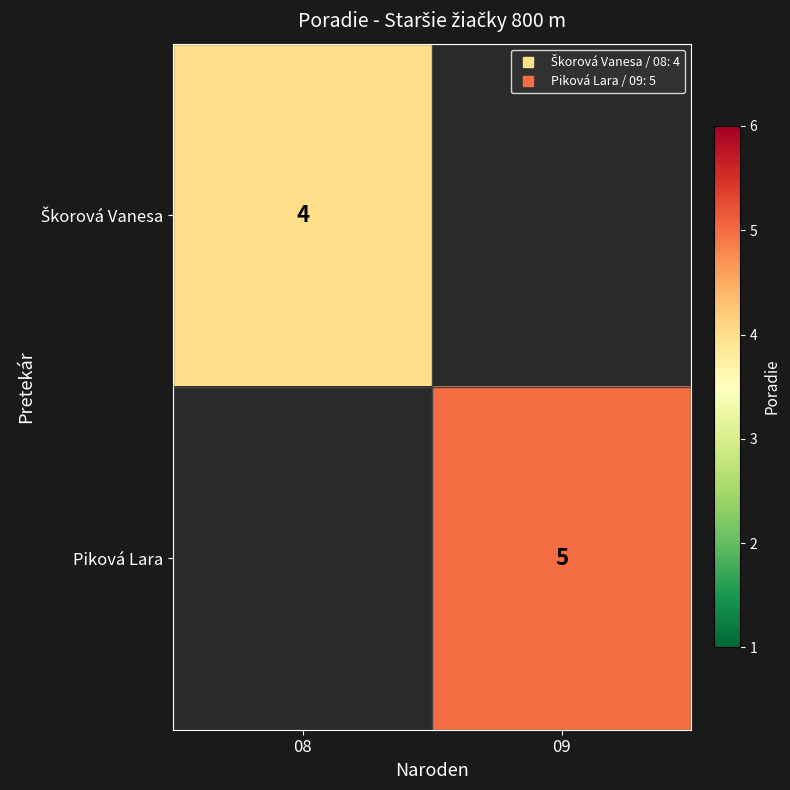

What is the average value of the Škorová Vanesa series?

2